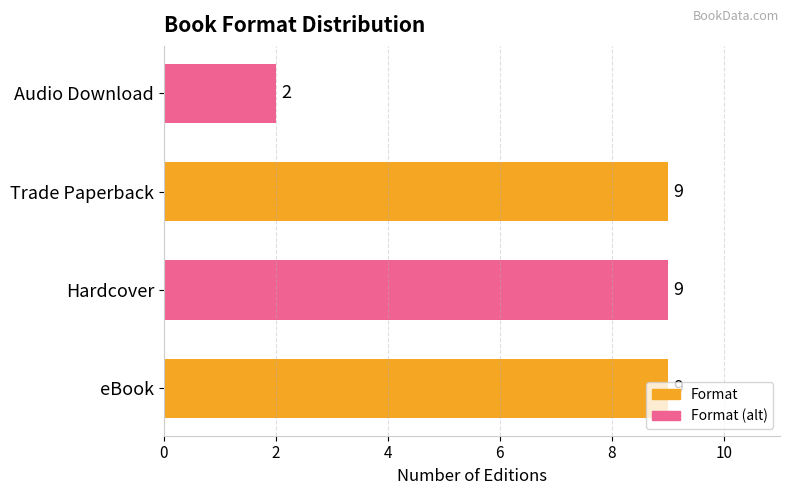

What is the greatest value displayed?

9